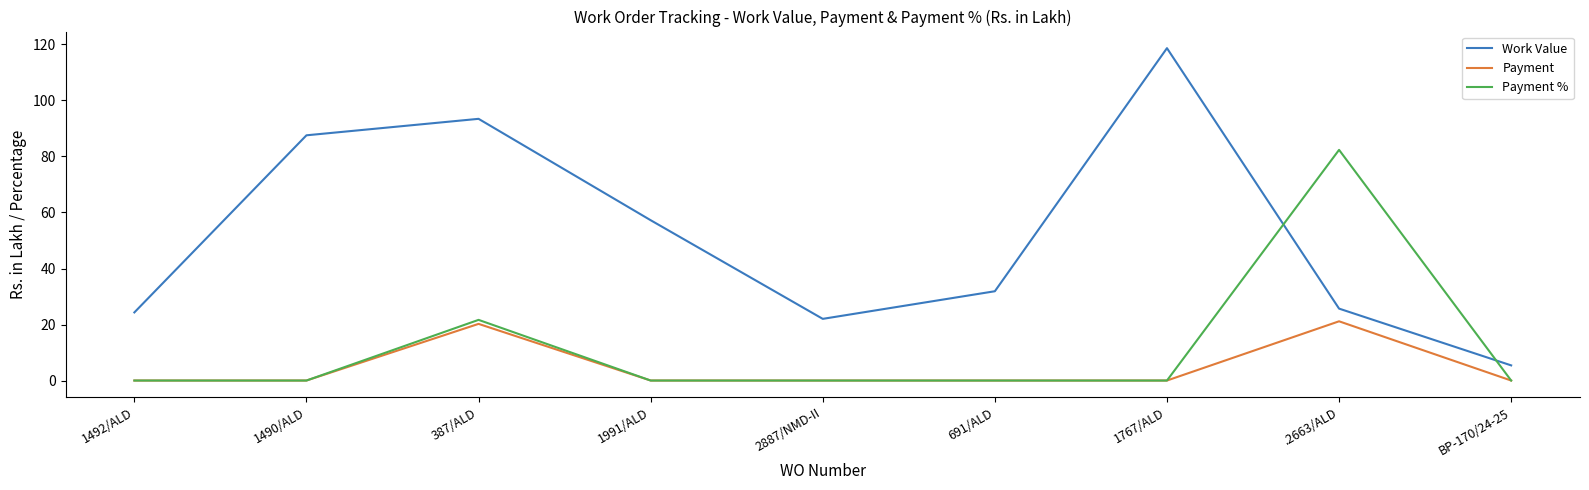

What is the sum of all Payment % values?

104.0